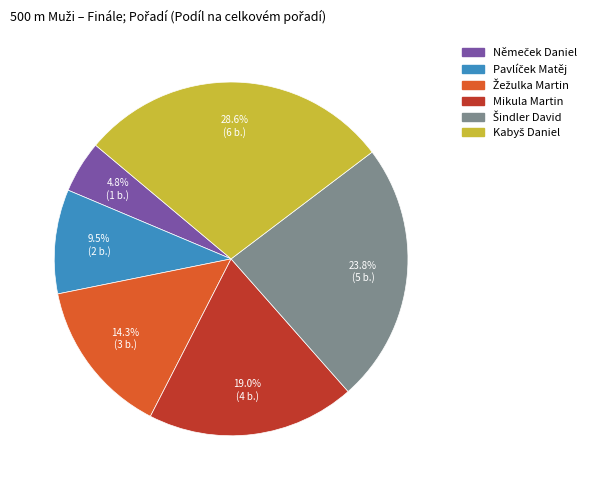

Does Mikula Martin represent more than half of the total?

No